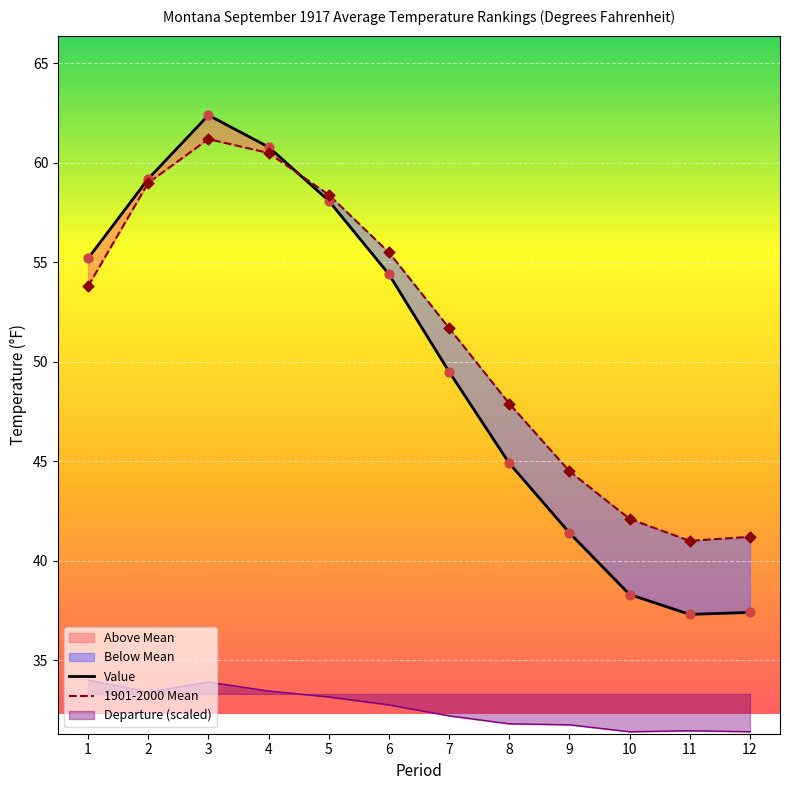

Which series has the largest total across all categories?

1901-2000 Mean